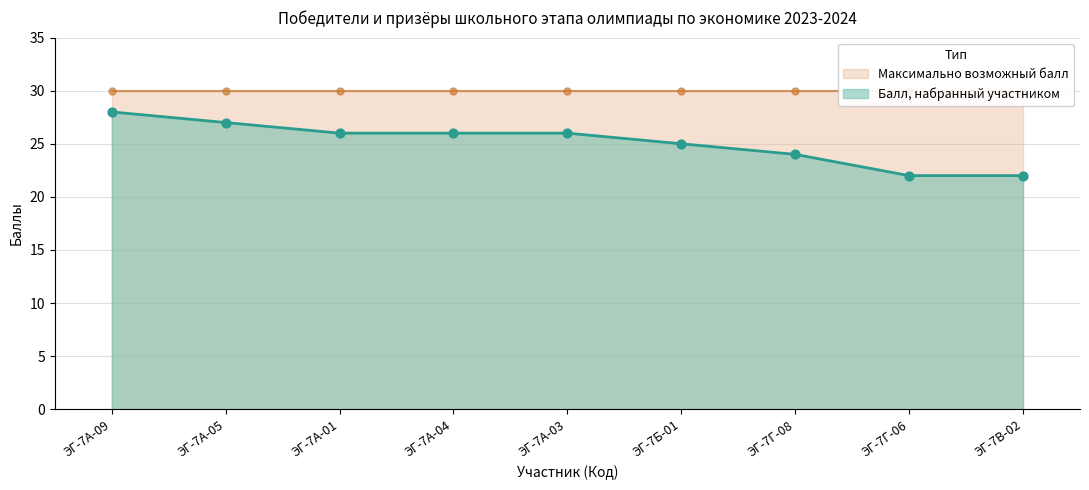

Between ЭГ-7А-09 and ЭГ-7Б-01, which is larger?

ЭГ-7А-09